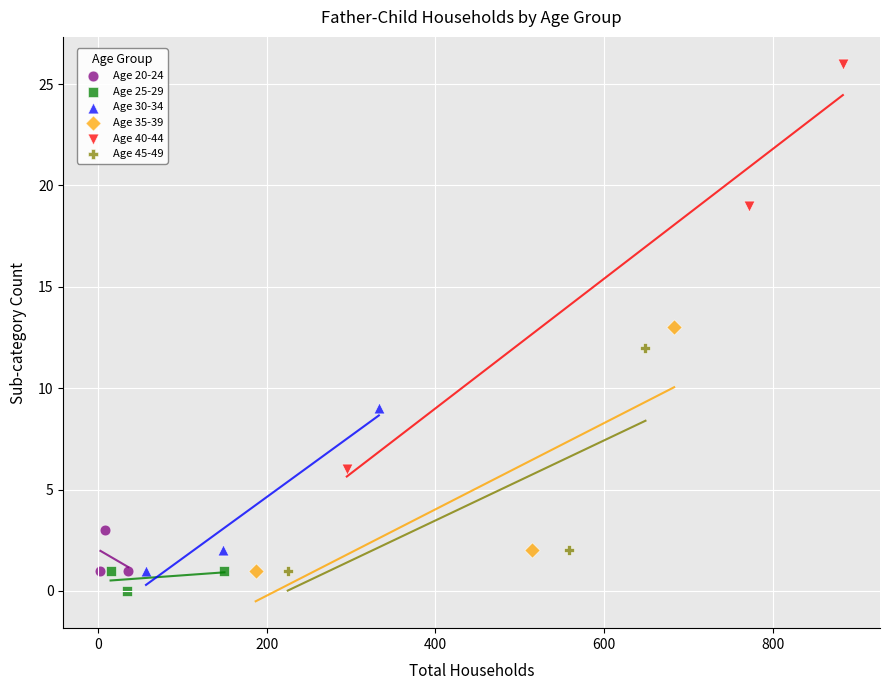

Which series has the widest spread of Y values?

Age 40-44